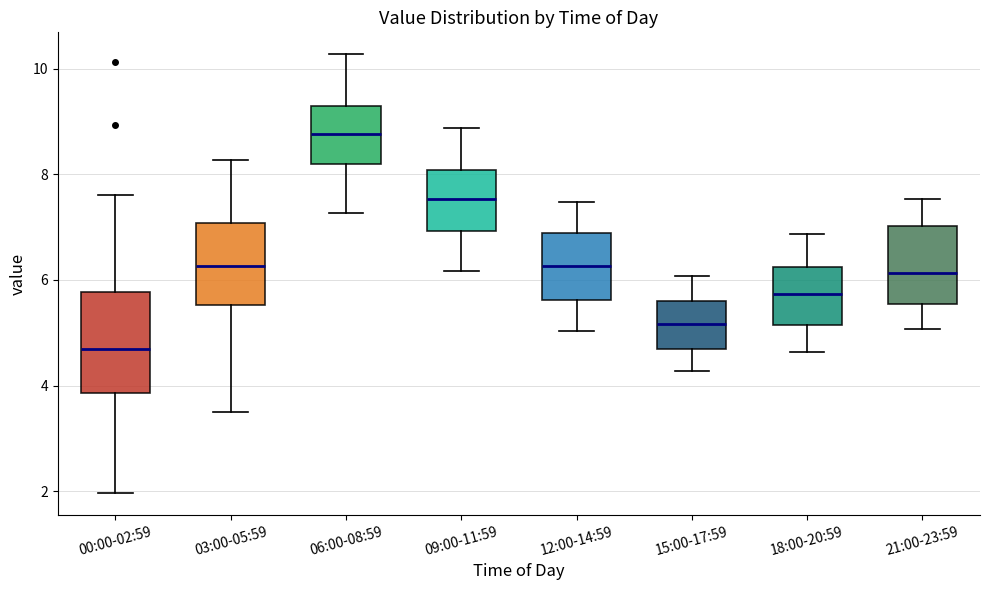

Reading left to right, transcribe this box plot: for each box, give where its median line is, the range the box spans, and where its two whiskers end, as read against the y-axis. The values are not printed on the chart, so give them approximately, as read against the axis.

00:00-02:59: median 4.8, box 3.8 to 5.8, whiskers 2.0 to 7.6
03:00-05:59: median 6.2, box 5.6 to 7.0, whiskers 3.6 to 8.2
06:00-08:59: median 8.8, box 8.2 to 9.4, whiskers 7.2 to 10.2
09:00-11:59: median 7.6, box 7.0 to 8.0, whiskers 6.2 to 8.8
12:00-14:59: median 6.2, box 5.6 to 6.8, whiskers 5.0 to 7.4
15:00-17:59: median 5.2, box 4.8 to 5.6, whiskers 4.2 to 6.0
18:00-20:59: median 5.8, box 5.2 to 6.2, whiskers 4.6 to 6.8
21:00-23:59: median 6.2, box 5.6 to 7.0, whiskers 5.0 to 7.6